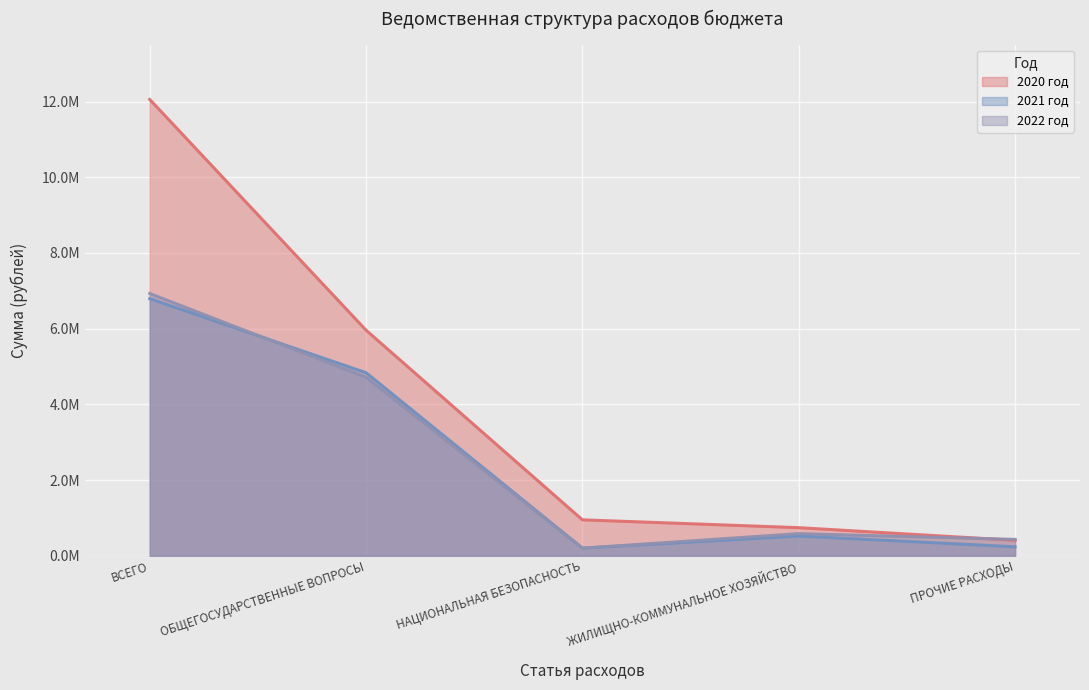

True or false: 2020 год has a value of 16437840.2 at ВСЕГО.

False